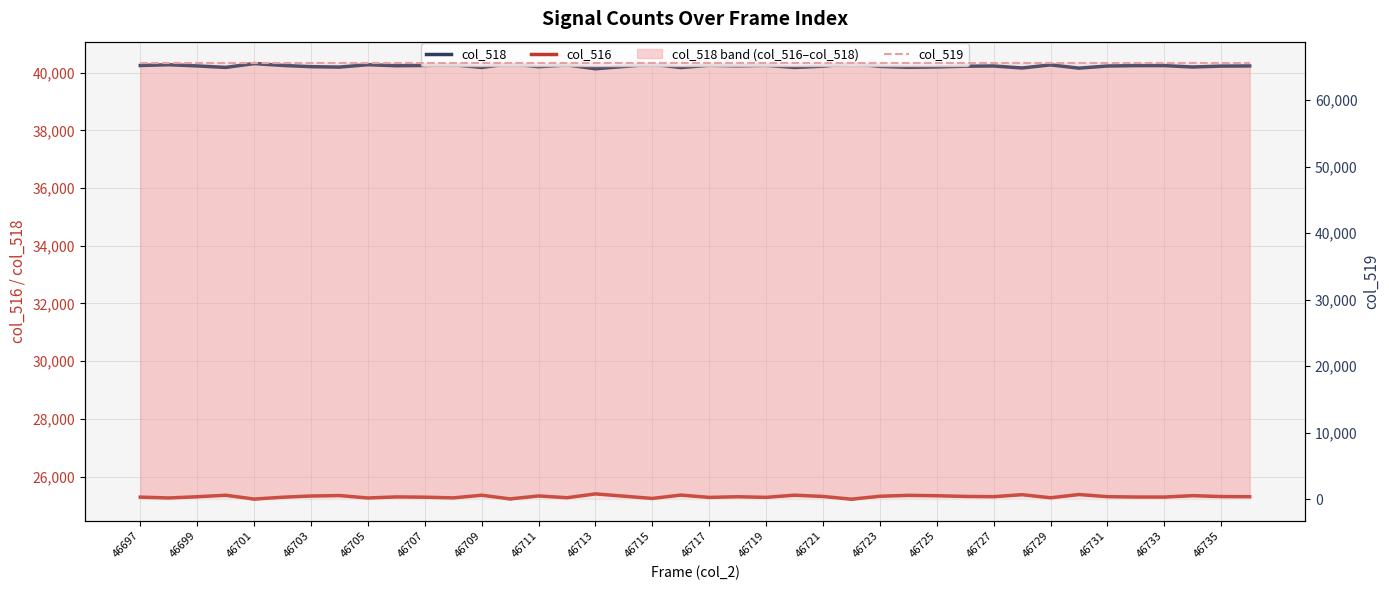

Where is col_516 nearest to the value 25309?

46735